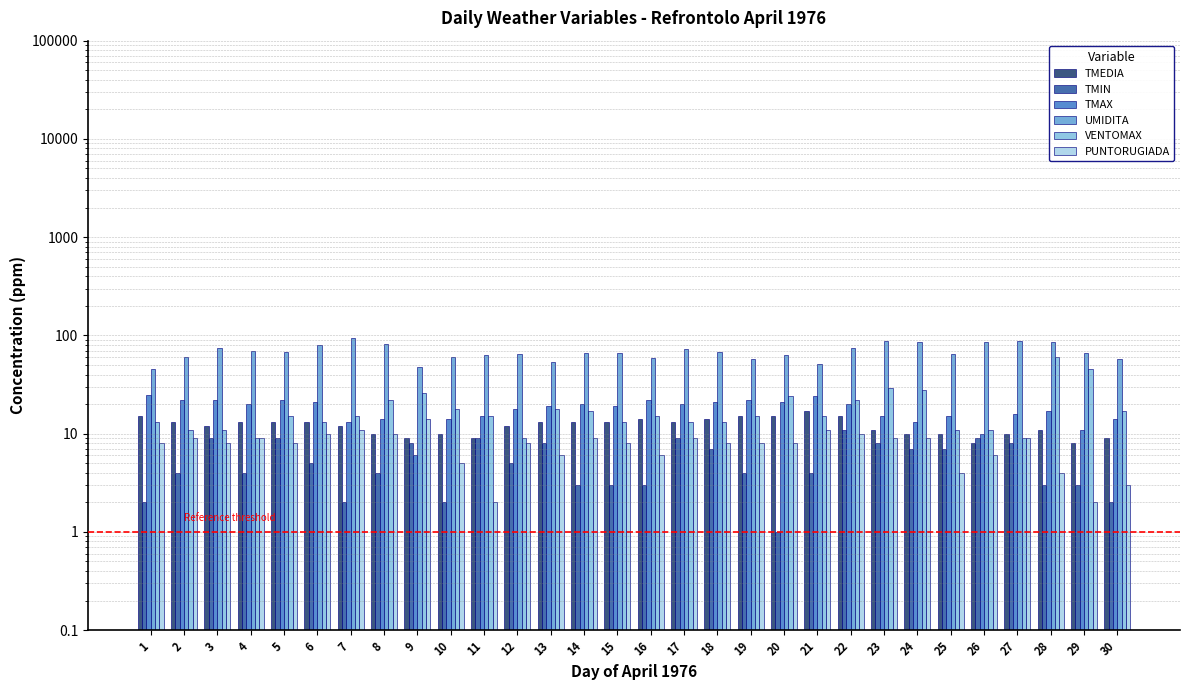

What are all the series names shown in the legend?

TMEDIA, TMIN, TMAX, UMIDITA, VENTOMAX, PUNTORUGIADA